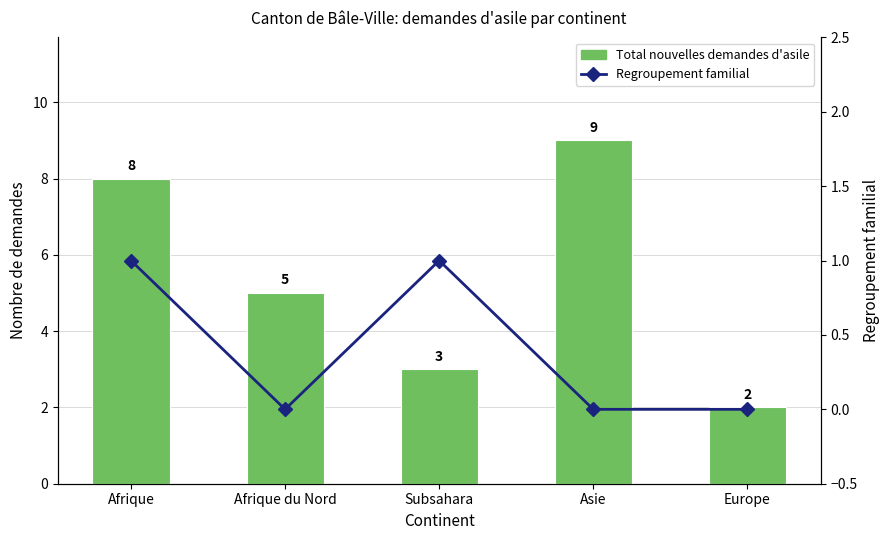

True or false: Total nouvelles demandes d'asile has a value of 3 at Afrique du Nord.

False